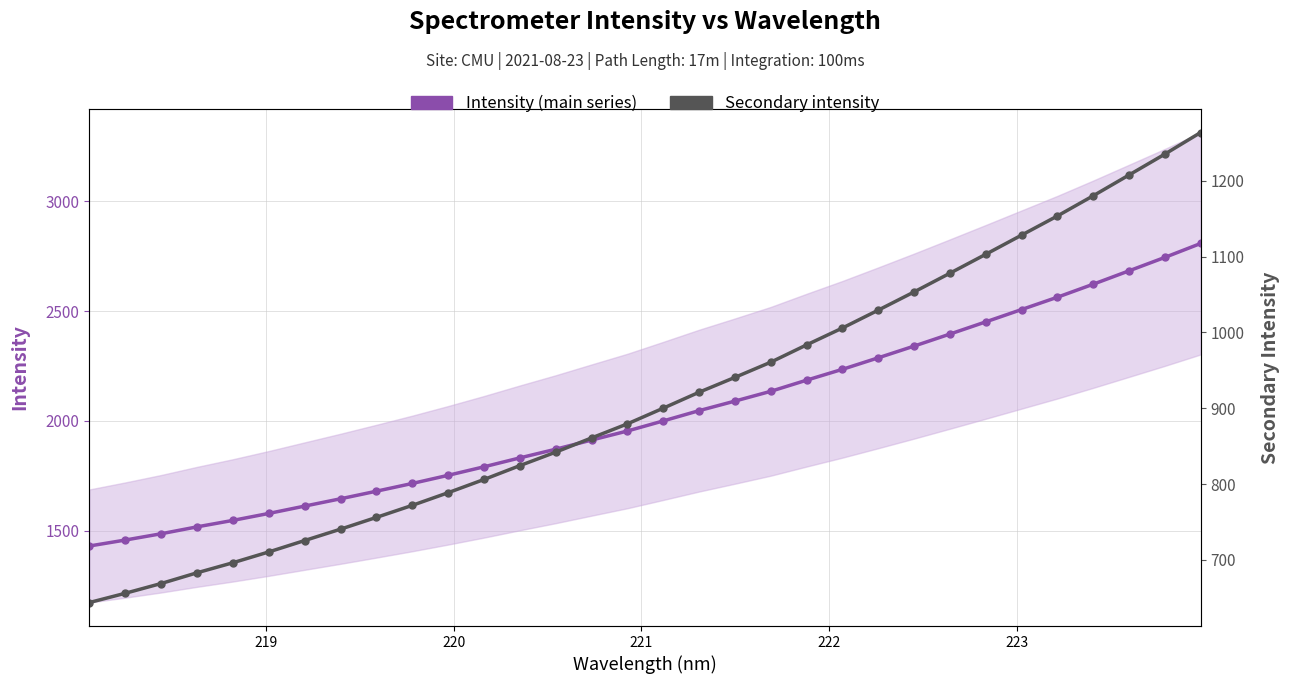

Which series has the largest range (max minus min)?

Intensity (main series)